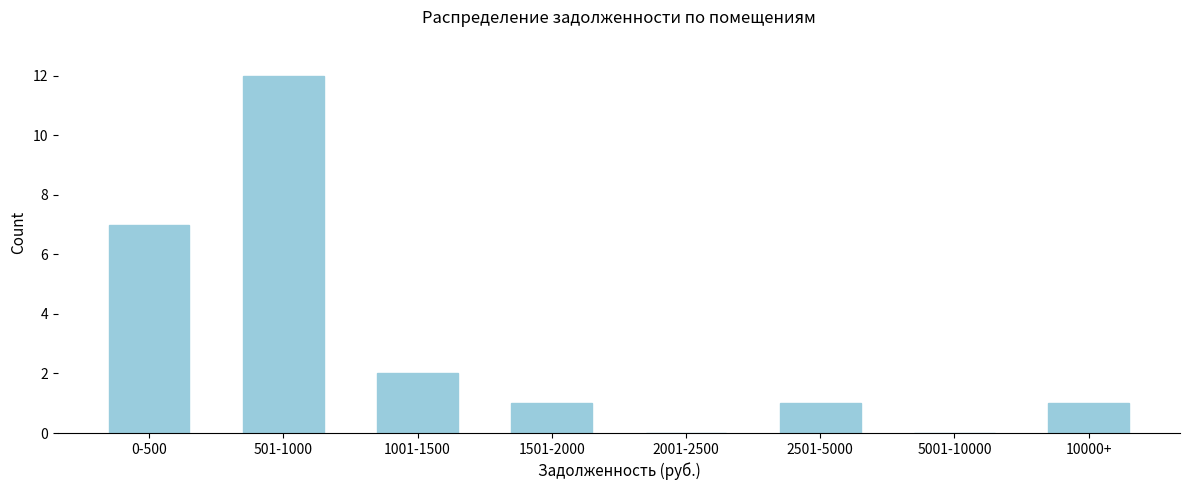

Reading left to right, what are all the values shown in this chart?

0-500=7	501-1000=12	1001-1500=2	1501-2000=1	2001-2500=0	2501-5000=1	5001-10000=0	10000+=1